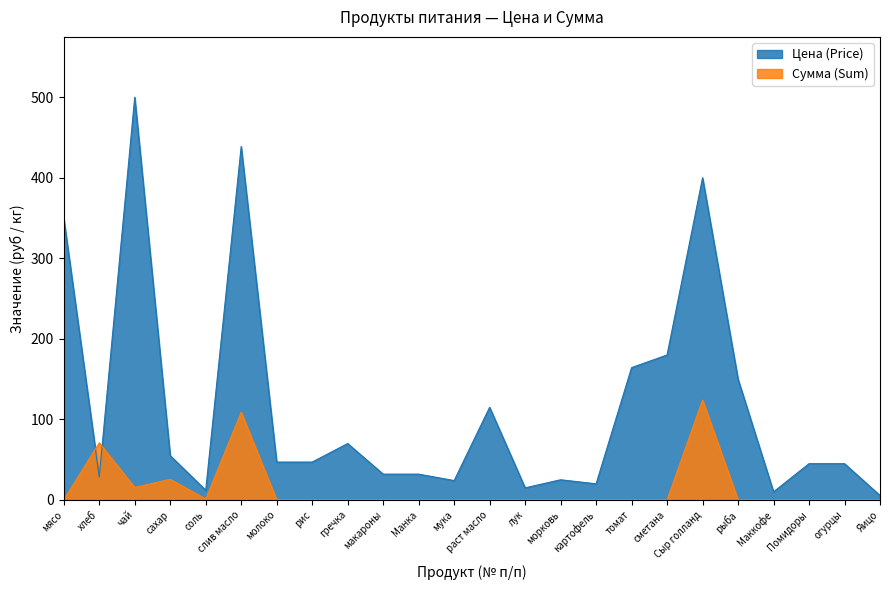

List the series in order of their peak value, lowest first.

Сумма (Sum), Цена (Price)